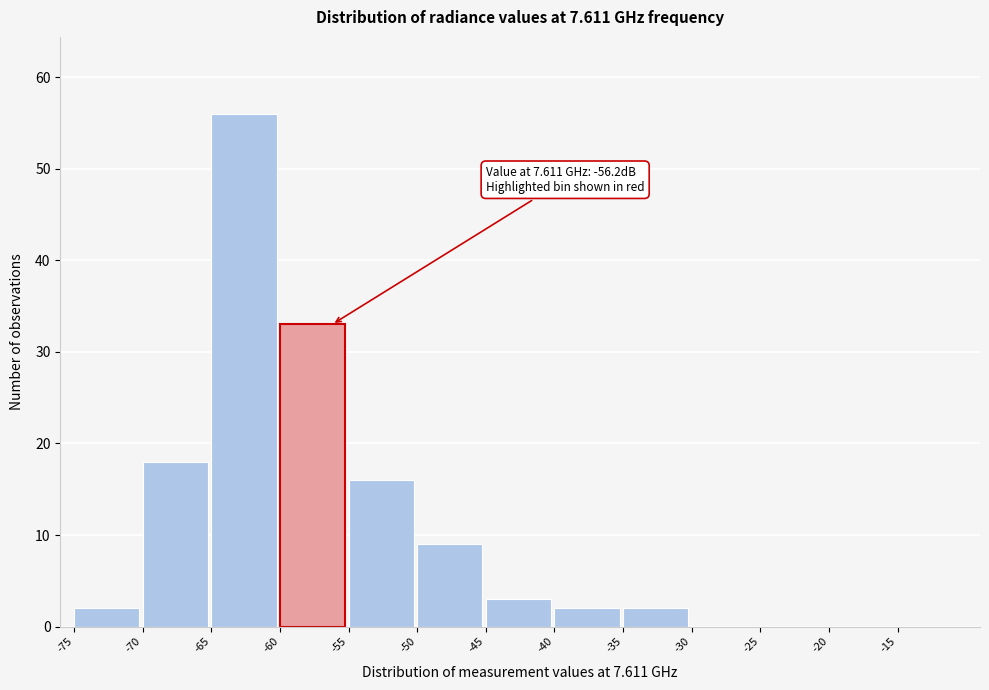

Over which range of the x-axis is the bar tallest?

-65 to -60